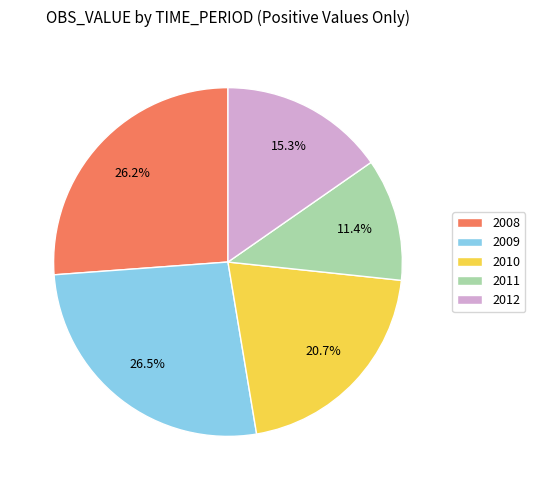

What portion of the pie excludes 2012?

84.7%